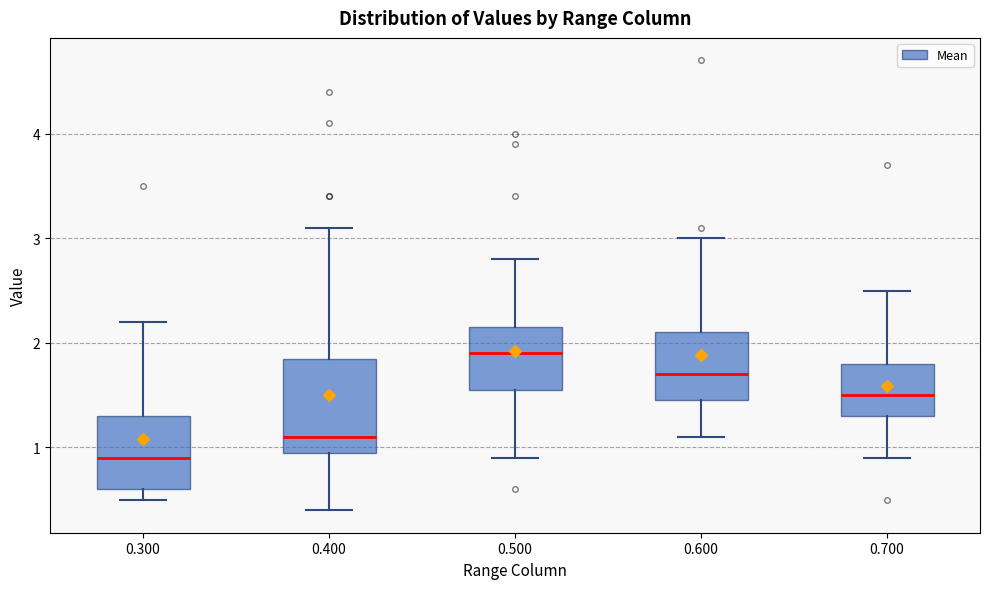

Reading left to right, read every box against the y-axis: the position of its median line, the range the box covers, and the ends of its whiskers. The values are not printed on the chart, so give them approximately, as read against the axis.

0.300: median 0.9, box 0.6 to 1.3, whiskers 0.5 to 2.2
0.400: median 1.1, box 1.0 to 1.9, whiskers 0.4 to 3.1
0.500: median 1.9, box 1.6 to 2.2, whiskers 0.9 to 2.8
0.600: median 1.7, box 1.5 to 2.1, whiskers 1.1 to 3.0
0.700: median 1.5, box 1.3 to 1.8, whiskers 0.9 to 2.5